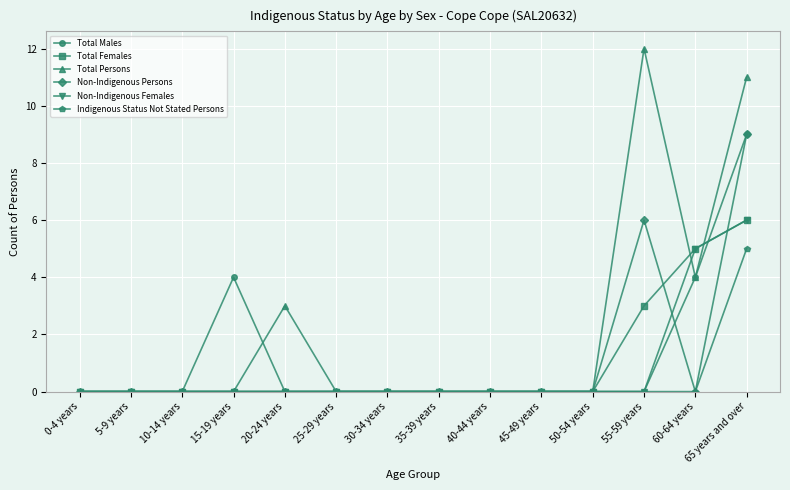

What is the average value of the Total Males series?

1